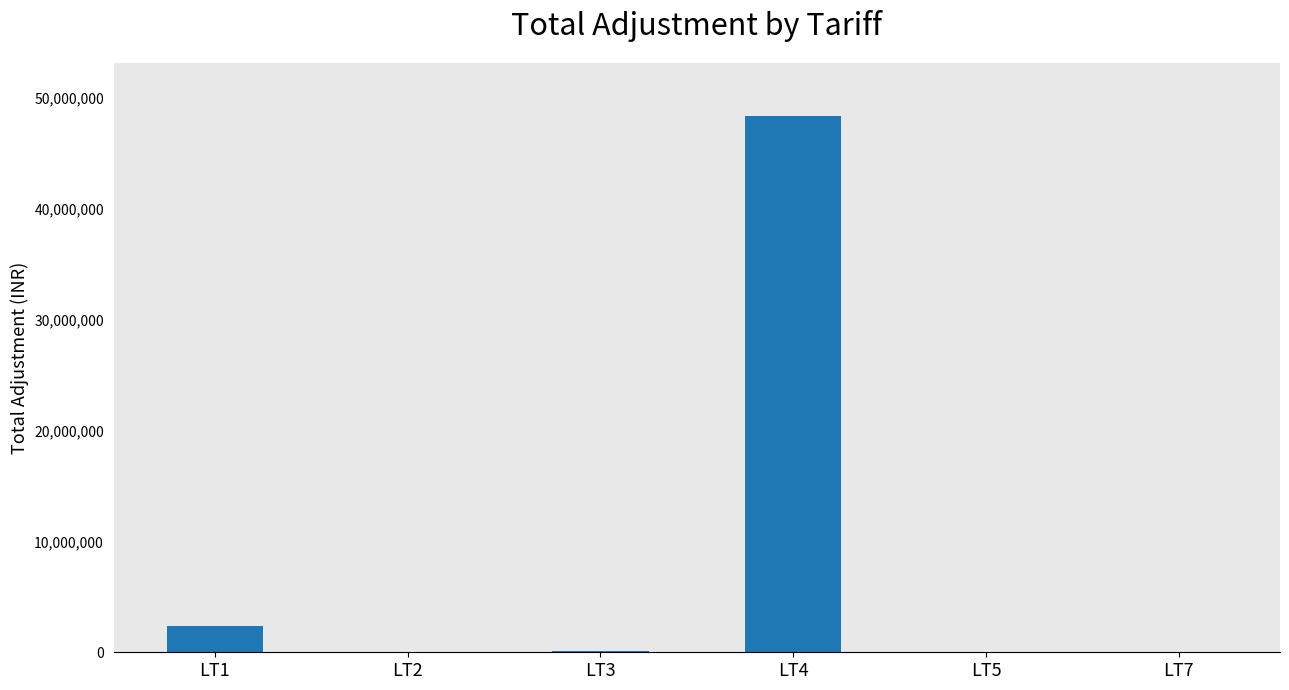

At which label does the data first exceed 107788?

LT1